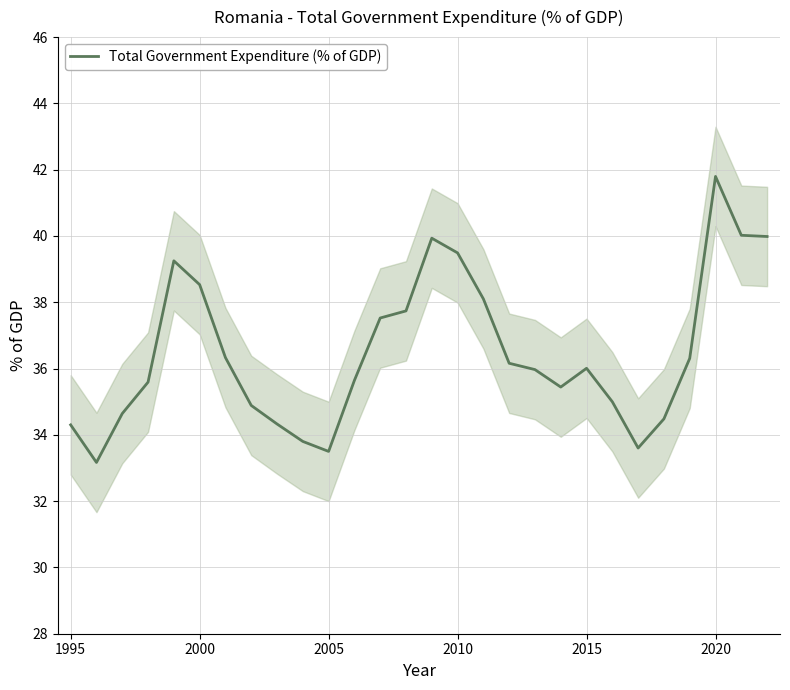

What is the maximum value for Total Government Expenditure (% of GDP)?

41.8